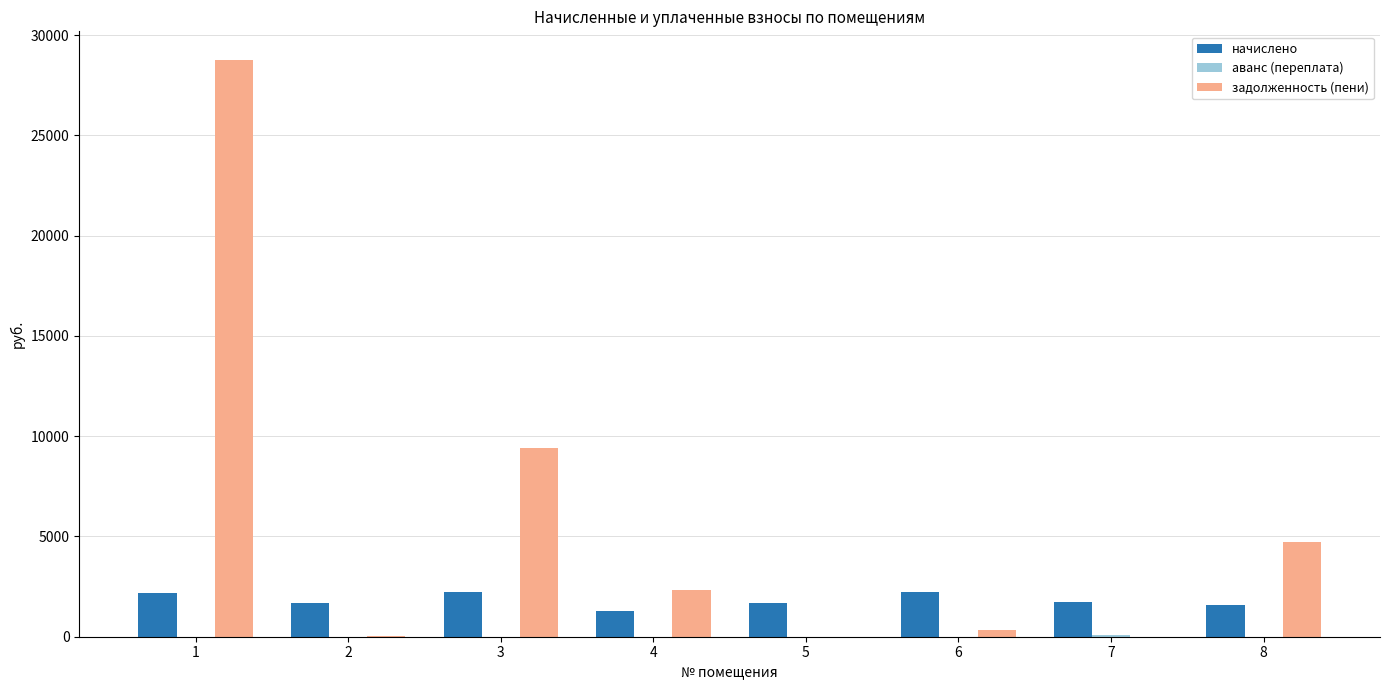

Are the bars grouped side by side (vs. stacked)?

Yes